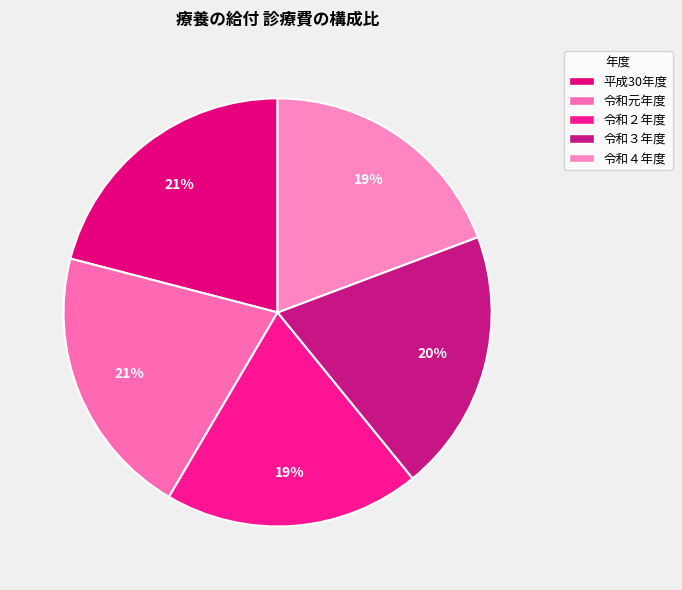

How many slices are in this pie chart?

5